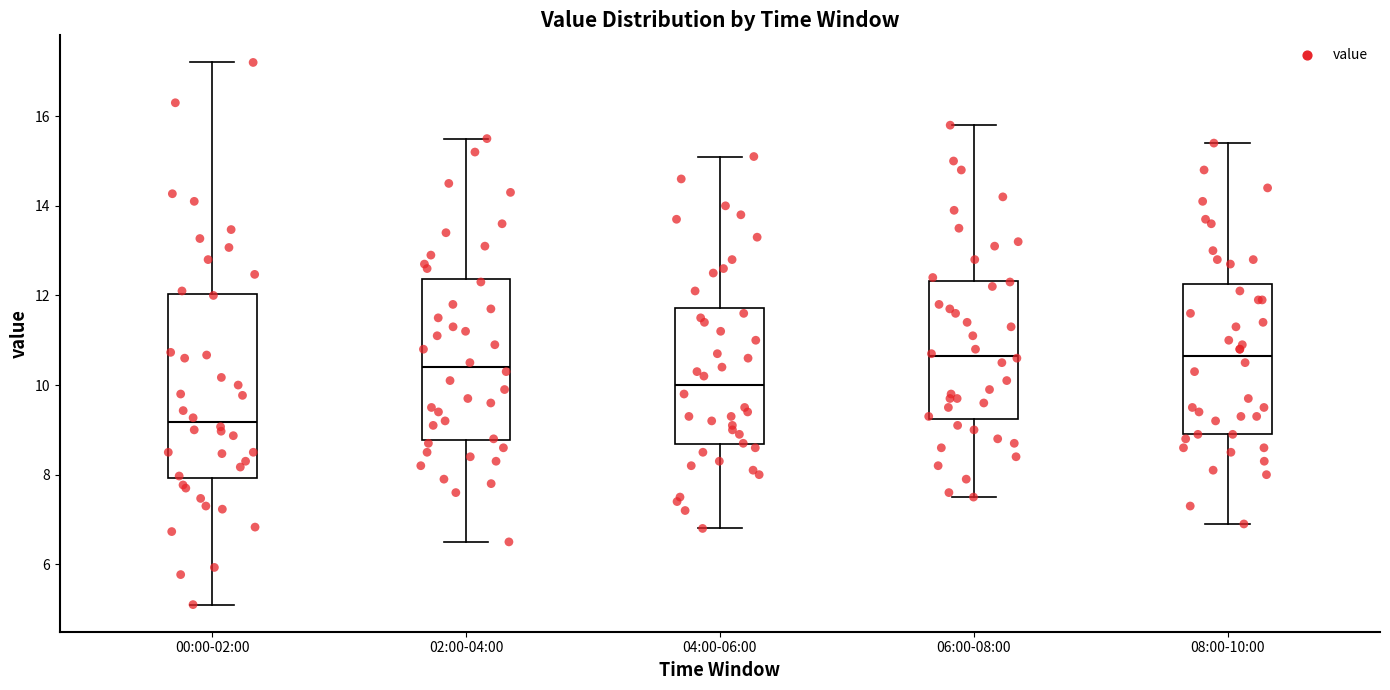

Which box is the tallest, from its lower edge to its upper edge?

00:00-02:00